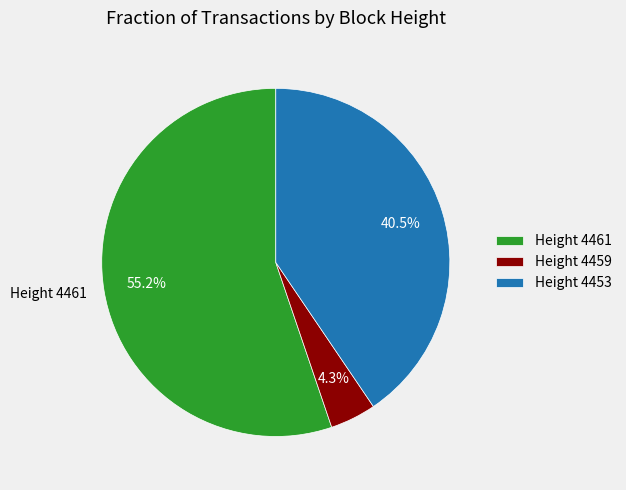

Between Height 4453 and Height 4459, which is larger?

Height 4453